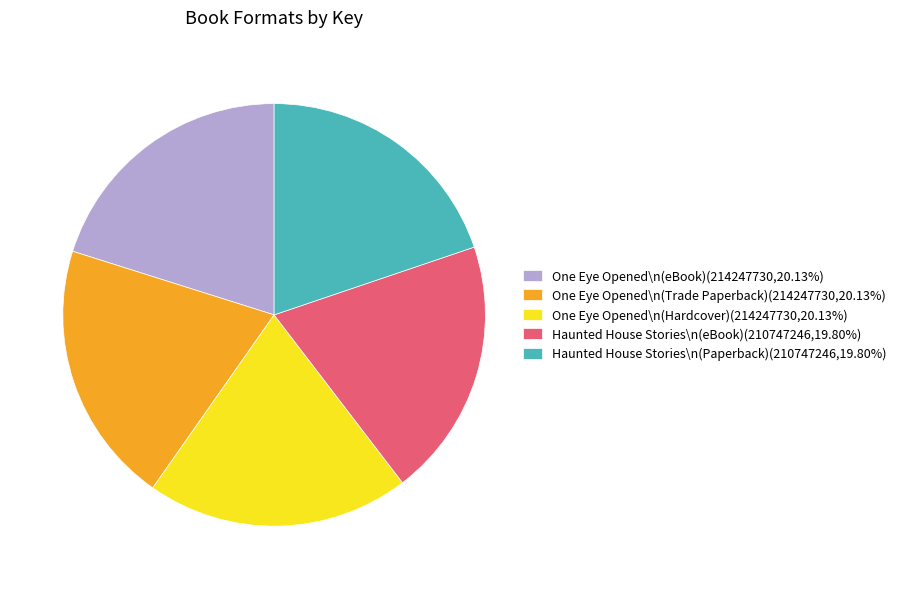

Is One Eye Opened\n(eBook)(214247730,20.13%) the majority of the pie?

No